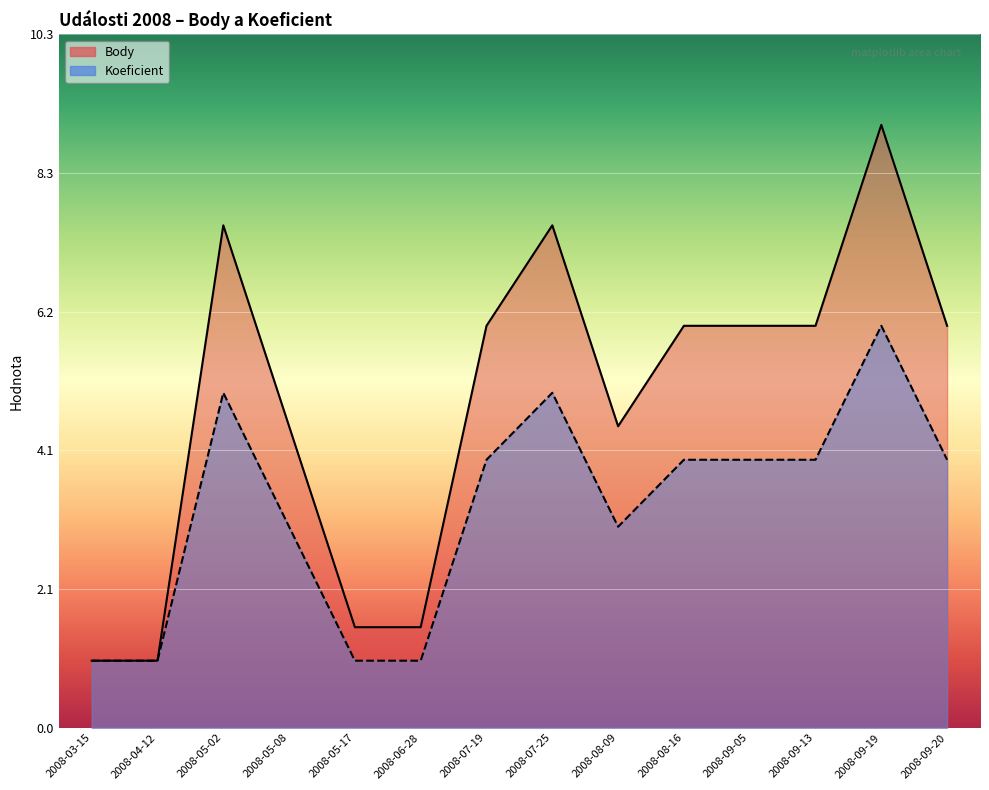

True or false: Body and Koeficient intersect in this chart.

False